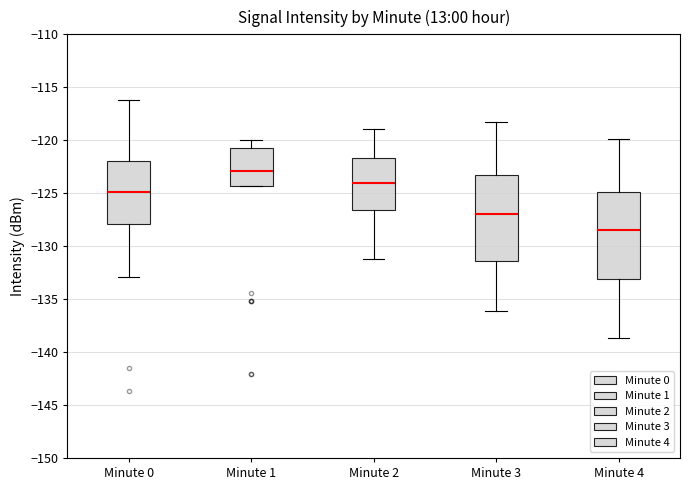

Which box's median line is the lowest?

Minute 4